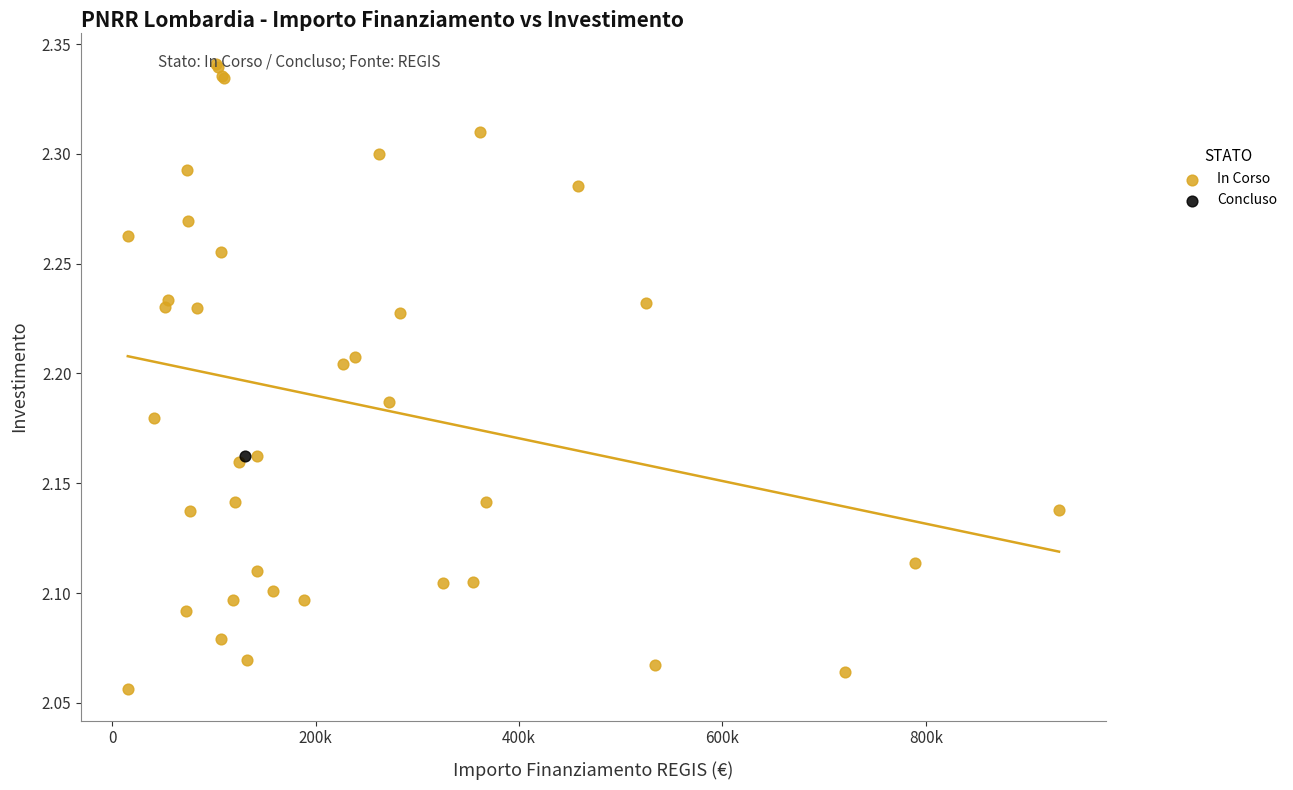

What are all the series names shown in the legend?

In Corso, Concluso